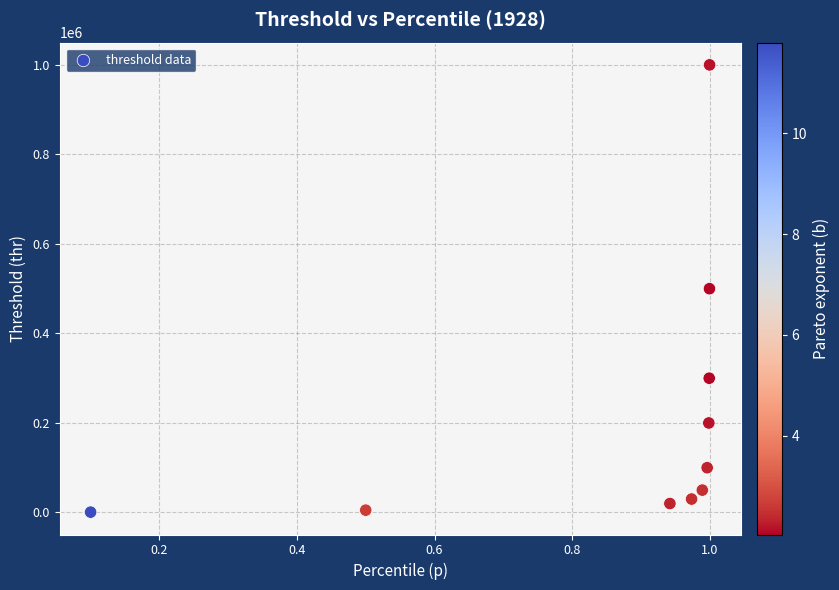

What is the average X value?

0.8